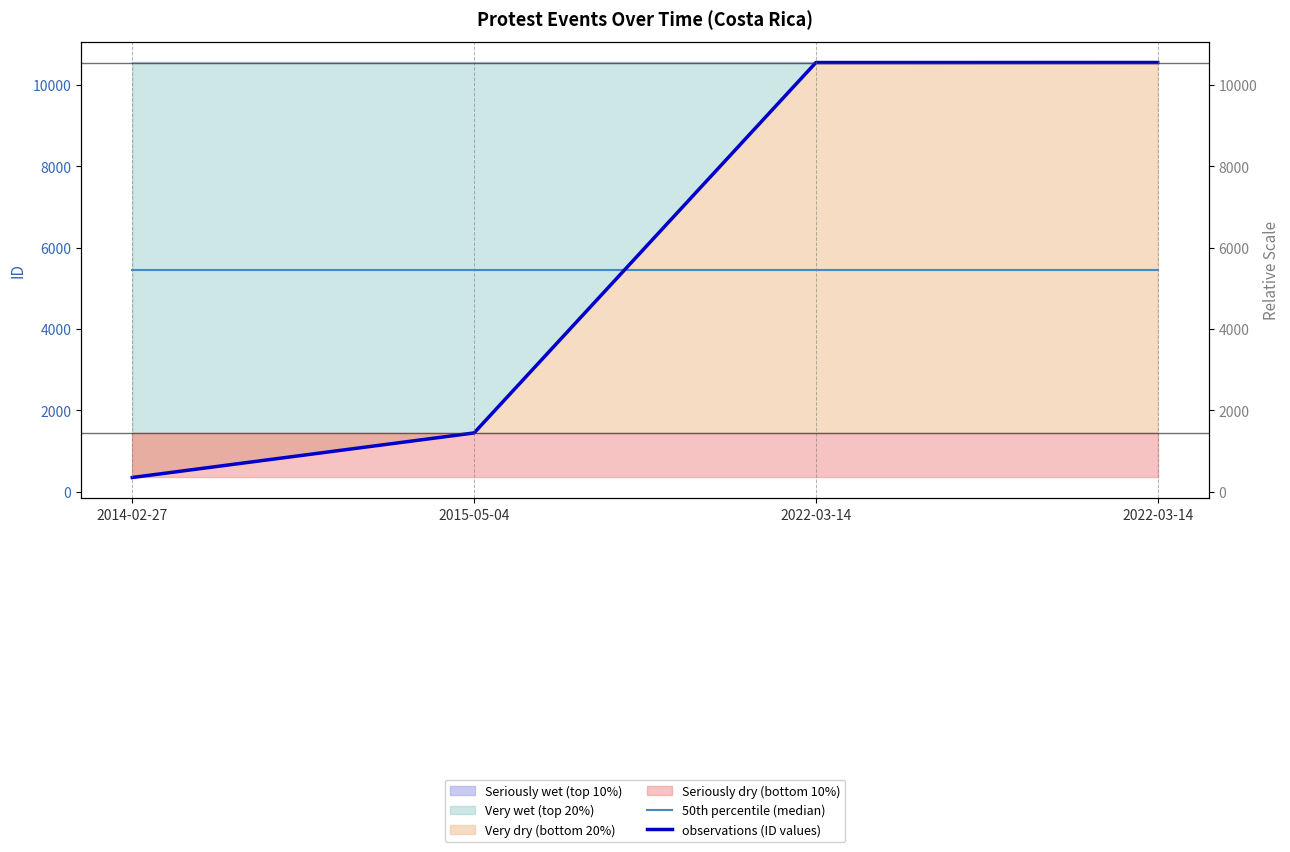

True or false: 50th percentile (median) and observations (ID values) cross at least once.

True